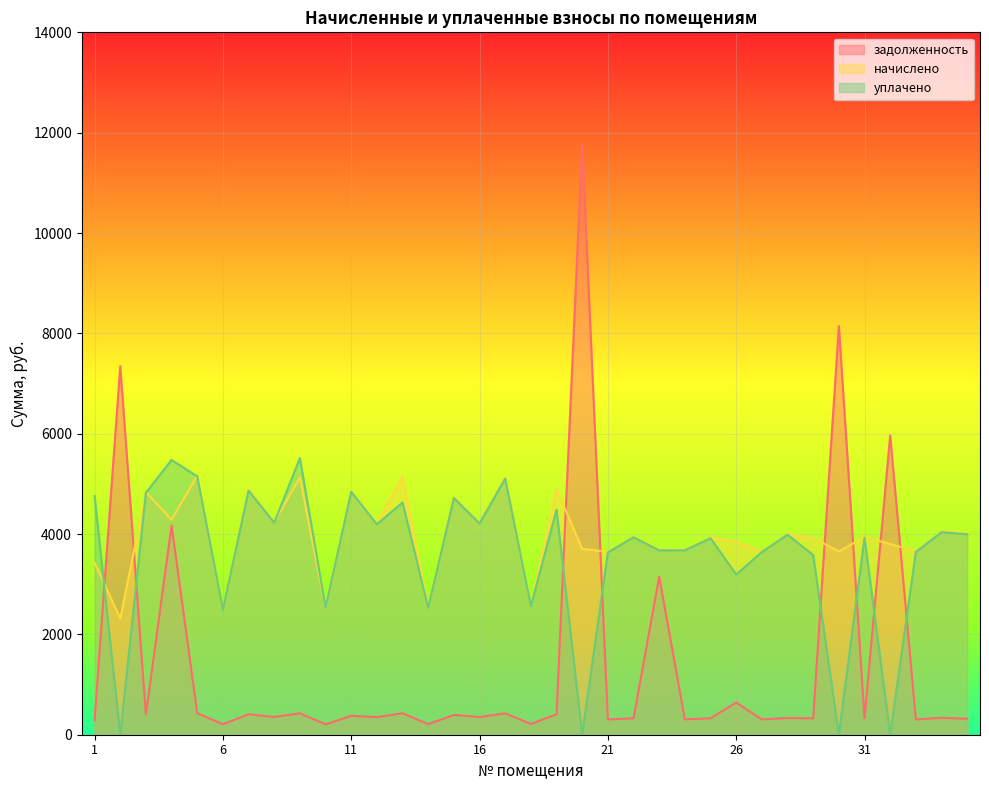

True or false: уплачено has more than 1 points higher than both neighbors.

True